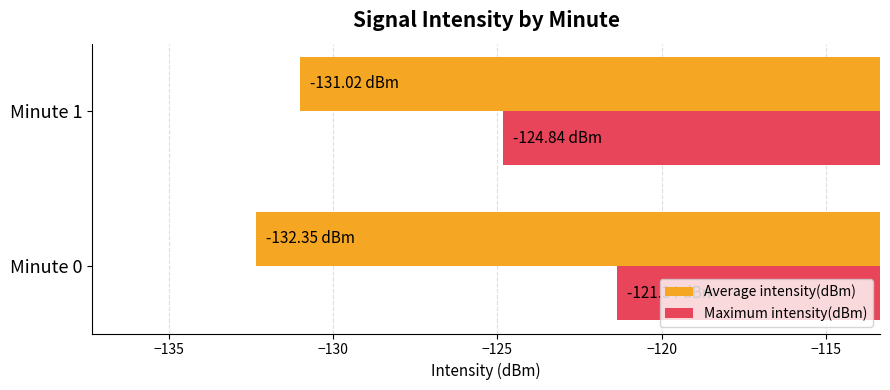

At Minute 0, list the series in order from largest to smallest.

Maximum intensity(dBm), Average intensity(dBm)